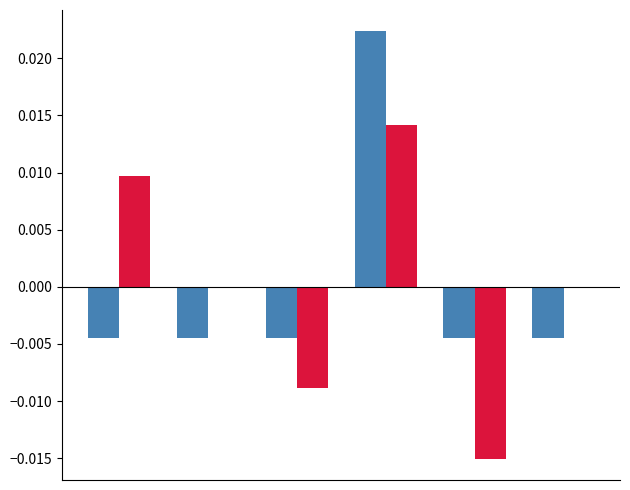

How many data points does each series have?

6